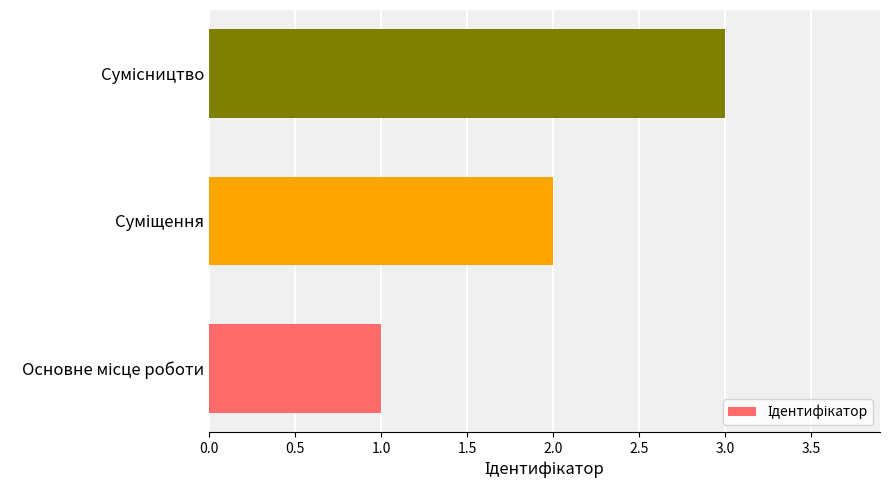

What is the sum of all values?

6